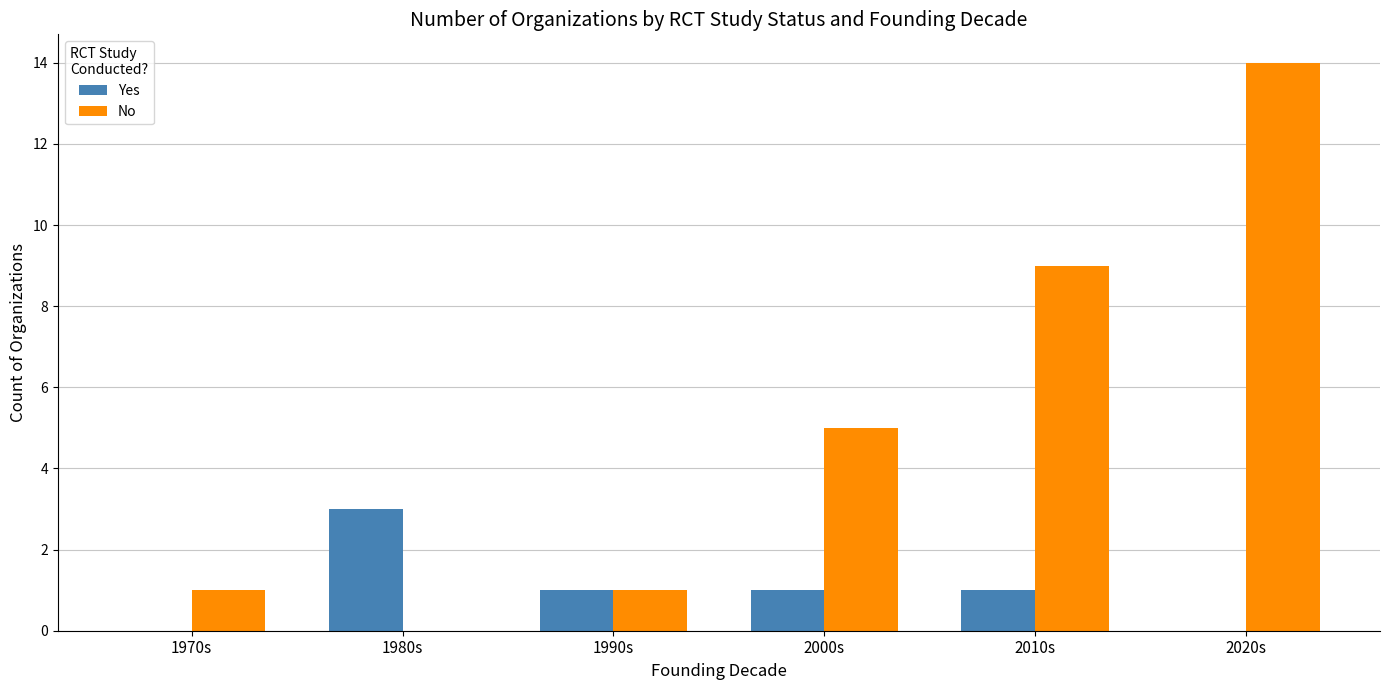

True or false: No has a value of 7 at 2020s.

False